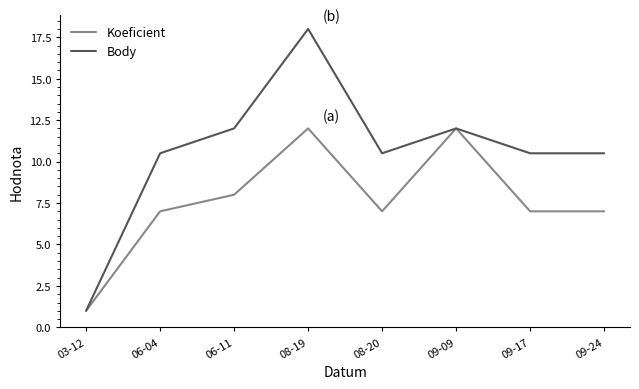

At which label does Body first exceed 10?

06-04